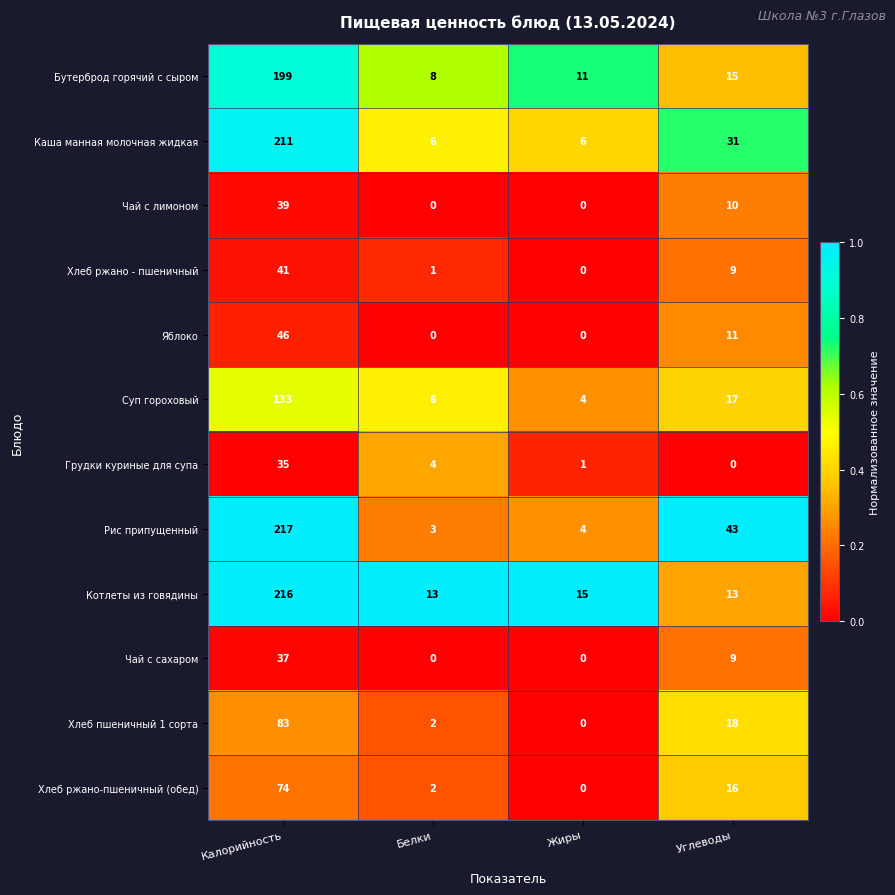

What is the sum of all Котлеты из говядины values?

257